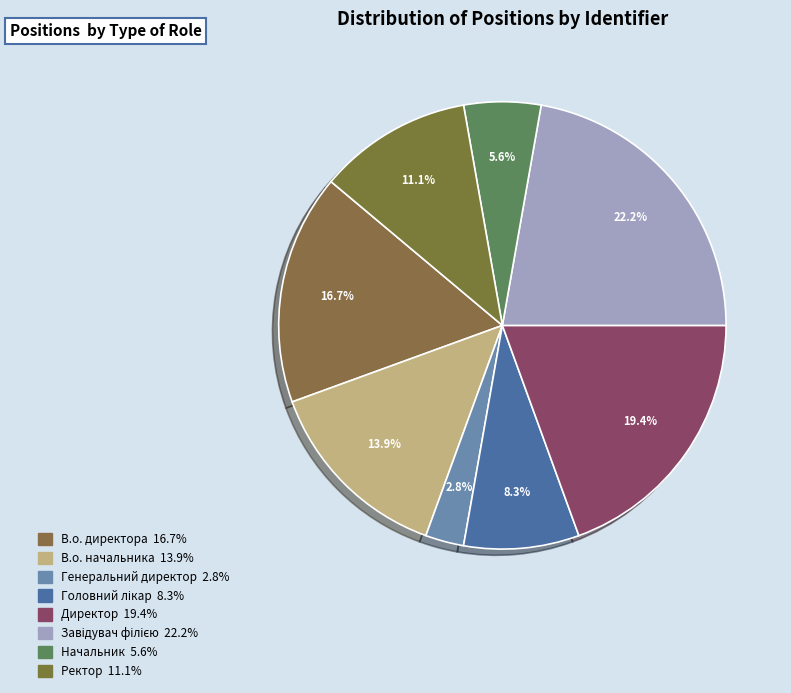

To the nearest percent, what is the average slice percentage?

12%